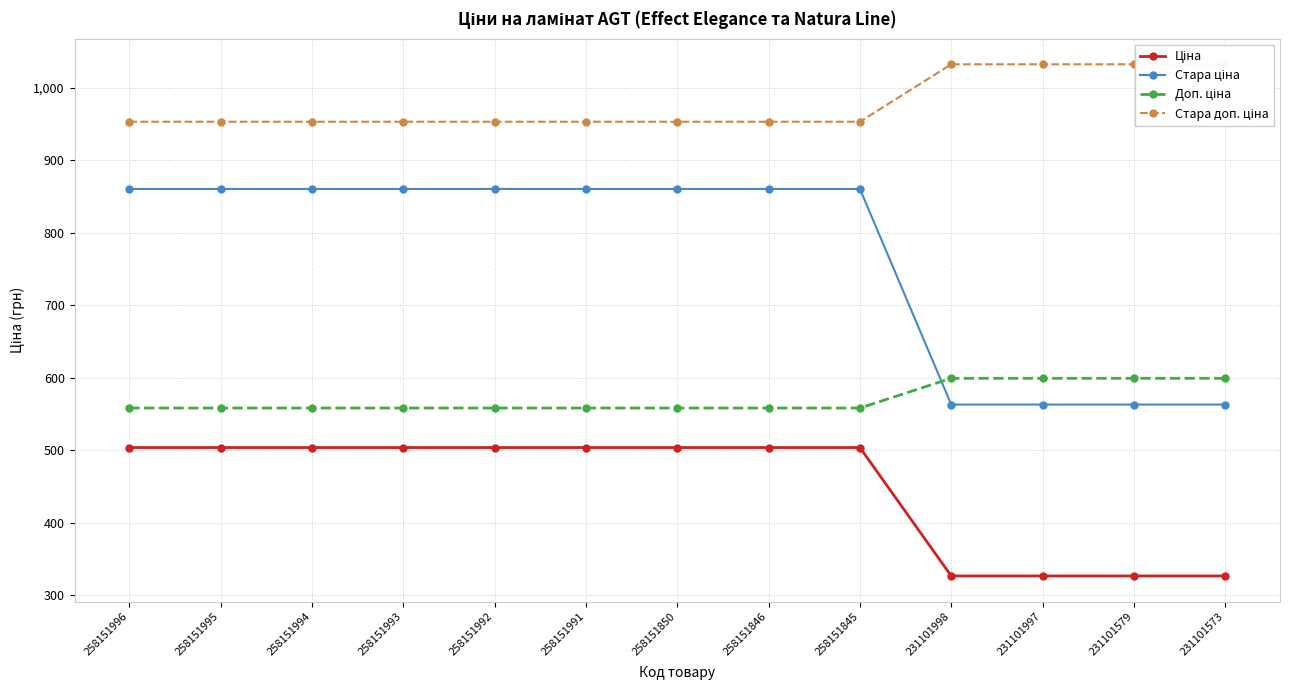

Which series changed the most between 258151845 and 231101997?

Стара ціна